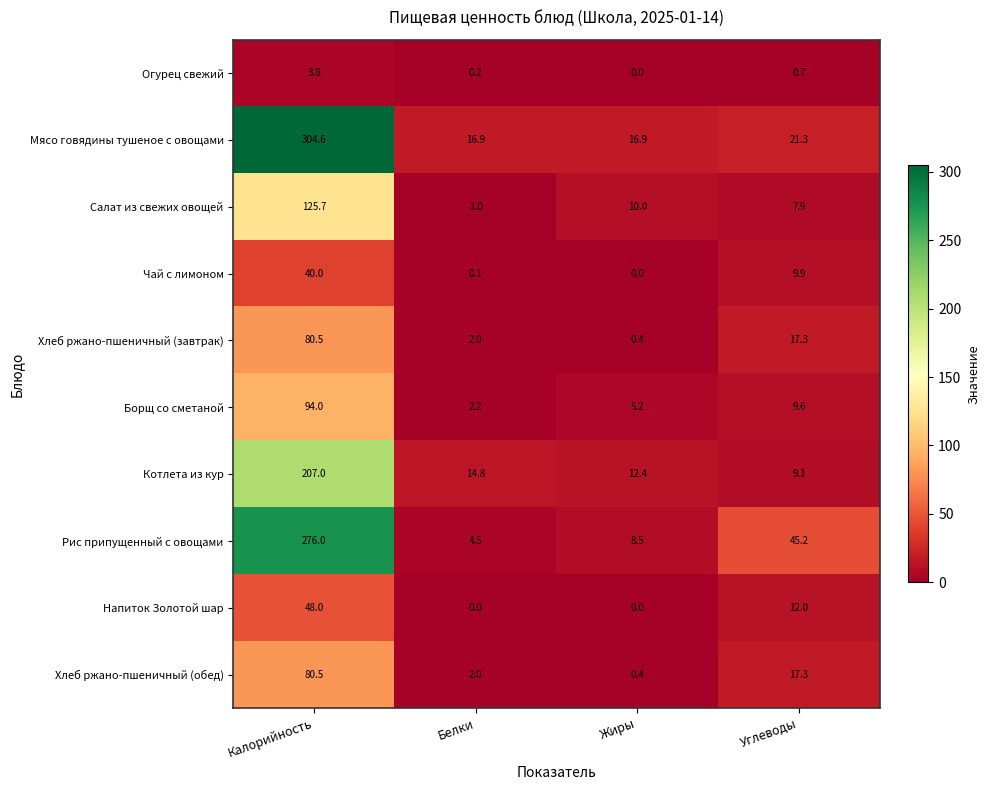

What is the average value of the Огурец свежий series?

1.2